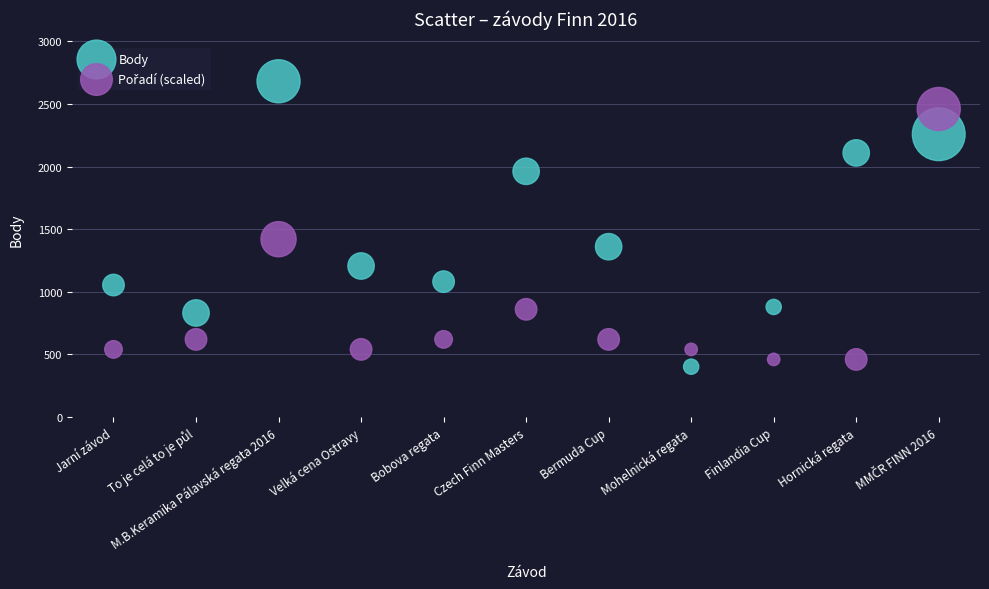

Which series reaches the minimum Y coordinate?

Body